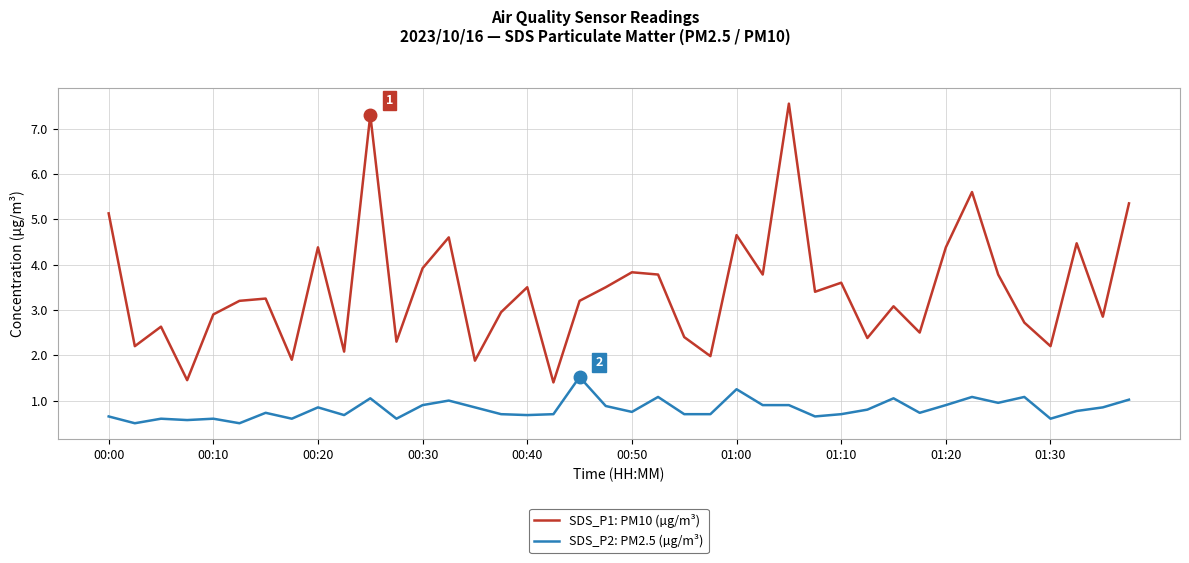

What is the lowest value of the SDS_P2: PM2.5 (µg/m³) series?

0.5